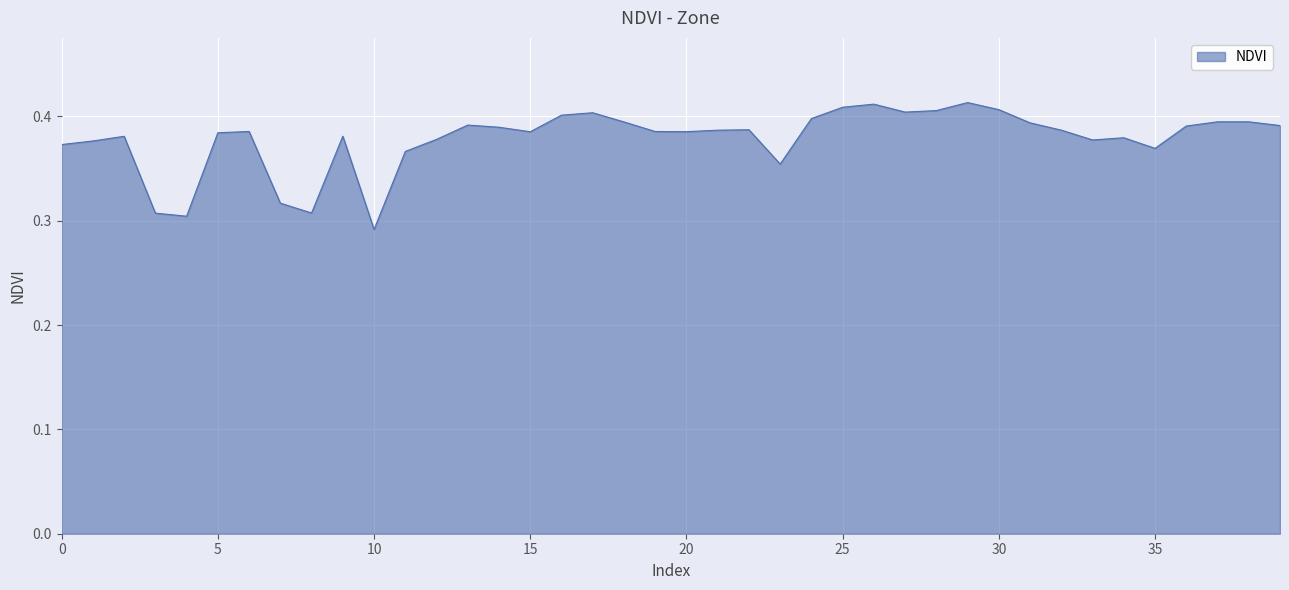

Does the chart have visible grid lines?

Yes